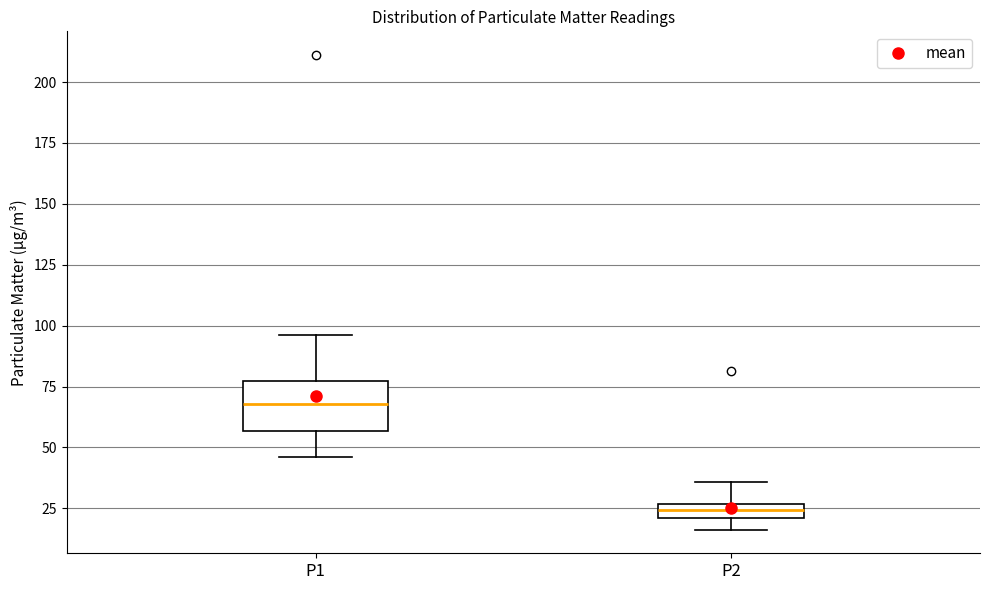

Which box has the highest median line?

P1